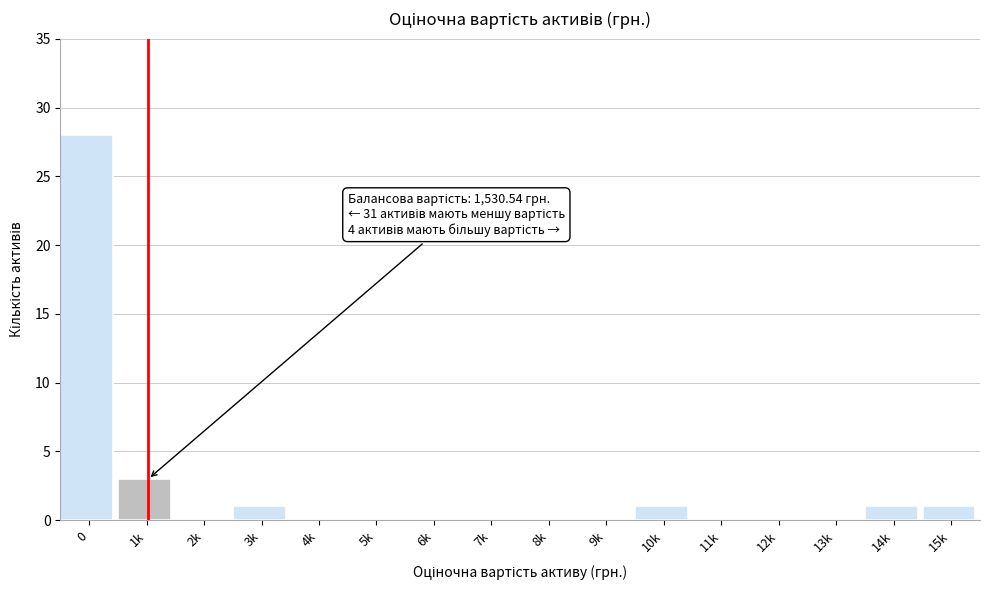

Reading left to right, list all the values displayed in this chart.

0=28	1k=3	2k=0	3k=1	4k=0	5k=0	6k=0	7k=0	8k=0	9k=0	10k=1	11k=0	12k=0	13k=0	14k=1	15k=1